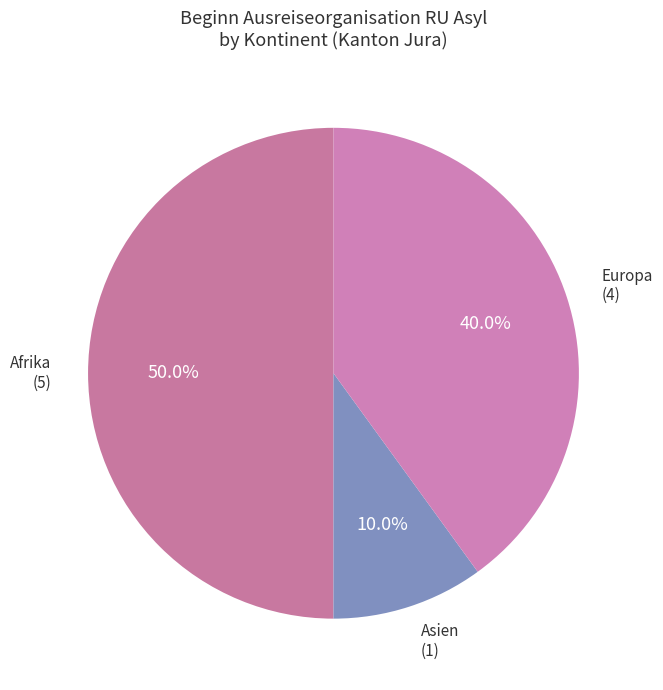

How many segments does this pie chart have?

3